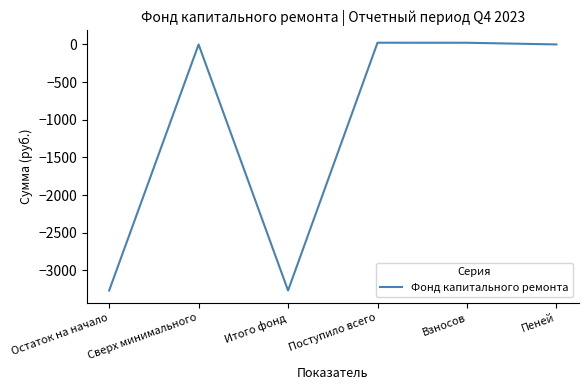

Is it true that the value at Пеней is 0.4?

True